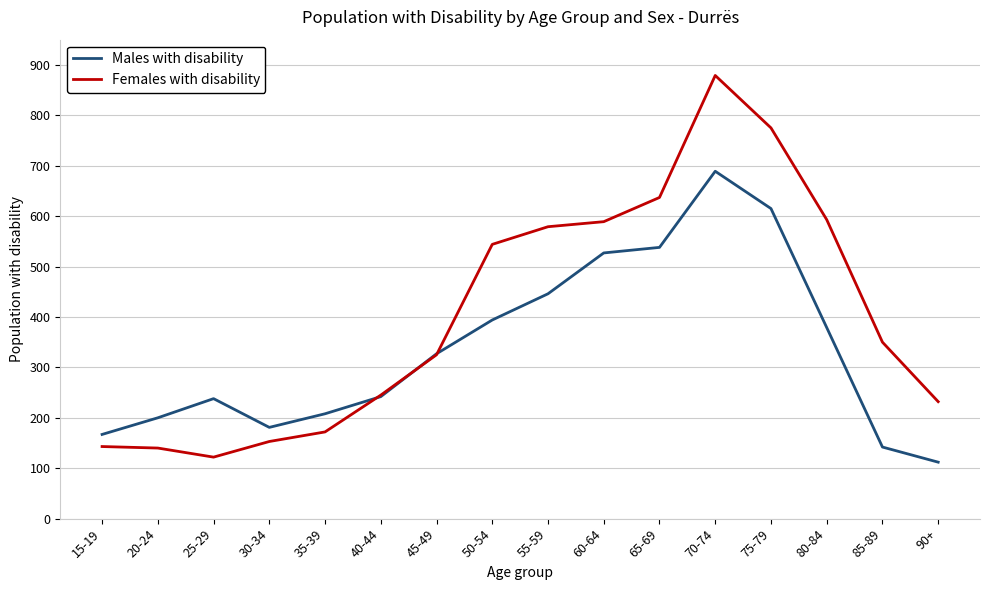

At 70-74, list the series in order from smallest to largest.

Males with disability, Females with disability